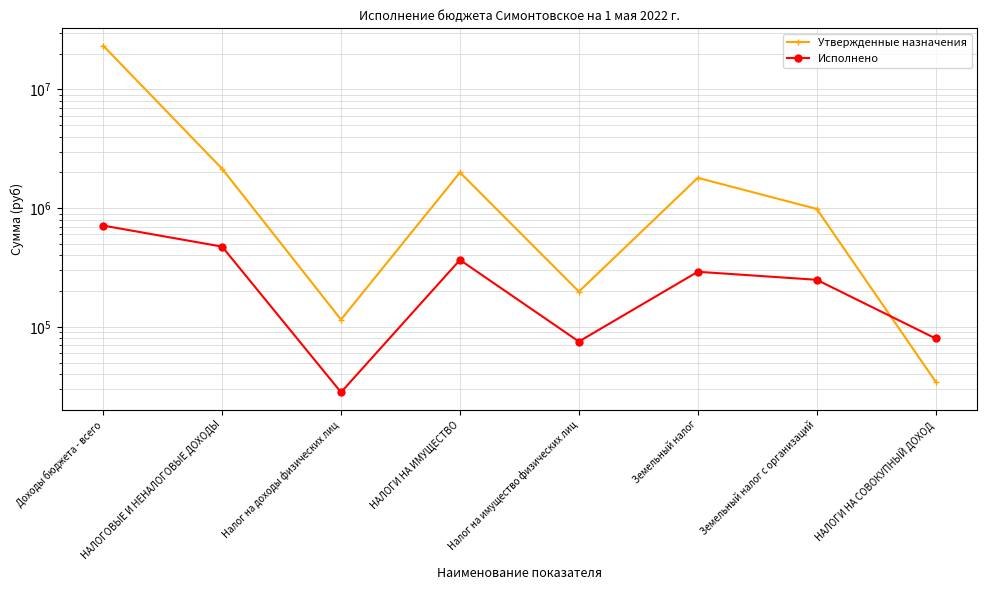

At which label does Исполнено reach its peak?

Доходы бюджета - всего